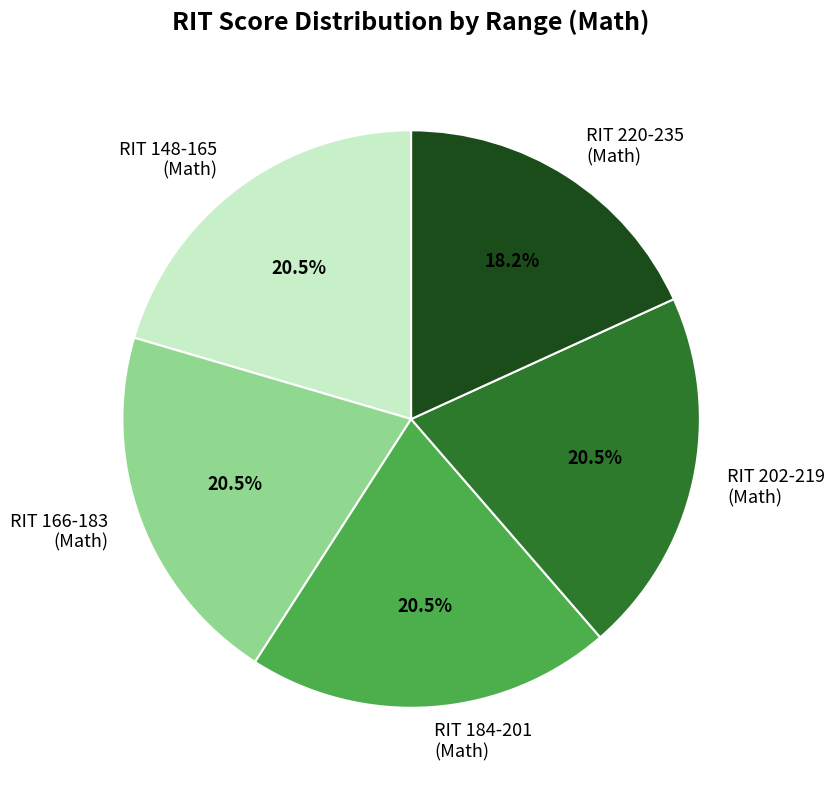

How much of the chart is everything except RIT 184-201 (Math)?

79.5%